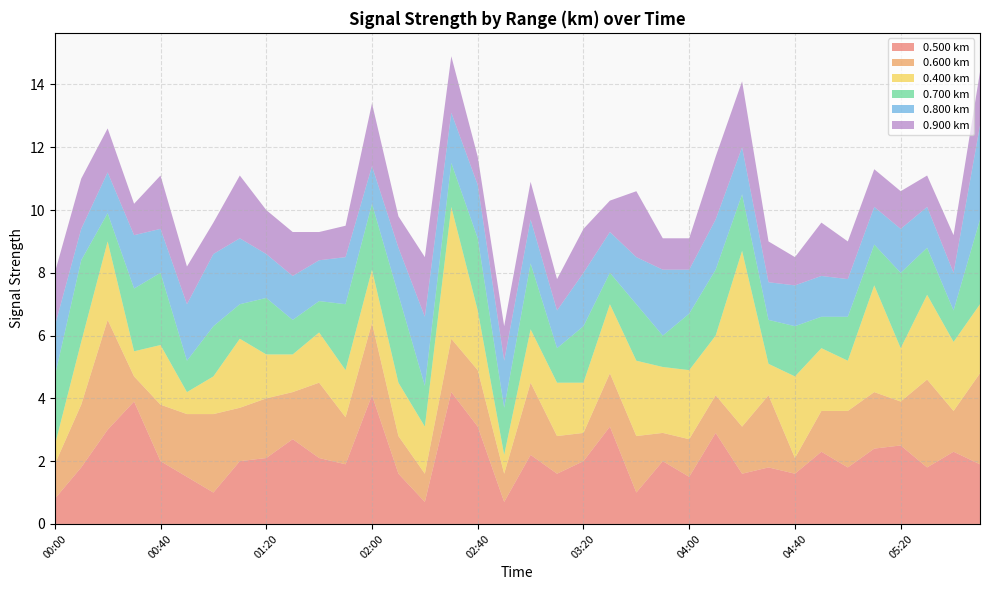

Reading left to right, extract all data points from this chart.

0.500: 0.8	1.8	3.0	3.9	2.0	1.5	1.0	2.0	2.1	2.7	2.1	1.9	4.1	1.6	0.7	4.2	3.1	0.7	2.2	1.6	2.0	3.1	1.0	2.0	1.5	2.9	1.6	1.8	1.6	2.3	1.8	2.4	2.5	1.8	2.3	1.9
0.600: 1.1	2.0	3.5	0.8	1.8	2.0	2.5	1.7	1.9	1.5	2.4	1.5	2.3	1.2	0.9	1.7	1.8	0.9	2.3	1.2	0.9	1.7	1.8	0.9	1.2	1.2	1.5	2.3	0.5	1.3	1.8	1.8	1.4	2.8	1.3	2.9
0.400: 0.6	2.0	2.5	0.8	1.9	0.7	1.2	2.2	1.4	1.2	1.6	1.5	1.7	1.7	1.5	4.2	1.9	0.6	1.7	1.7	1.6	2.2	2.4	2.1	2.2	1.9	5.6	1.0	2.6	2.0	1.6	3.4	1.7	2.7	2.2	2.2
0.700: 2.2	2.6	0.9	2.0	2.3	1.0	1.6	1.1	1.8	1.1	1.0	2.1	2.1	2.8	1.3	1.4	2.3	1.5	2.1	1.1	1.8	1.0	1.8	1.0	1.8	2.1	1.8	1.4	1.6	1.0	1.4	1.3	2.4	1.5	1.0	2.7
0.800: 1.6	1.0	1.3	1.7	1.4	1.8	2.3	2.1	1.4	1.4	1.3	1.5	1.2	1.5	2.2	1.6	1.7	1.5	1.4	1.2	1.7	1.3	1.5	2.1	1.4	1.6	1.5	1.2	1.3	1.3	1.2	1.2	1.4	1.3	1.2	3.0
0.900: 1.7	1.6	1.4	1.0	1.7	1.2	1.0	2.0	1.4	1.4	0.9	1.0	2.0	1.0	1.9	1.8	0.9	1.1	1.2	1.0	1.4	1.0	2.1	1.0	1.0	2.0	2.1	1.3	0.9	1.7	1.2	1.2	1.2	1.0	1.2	1.7